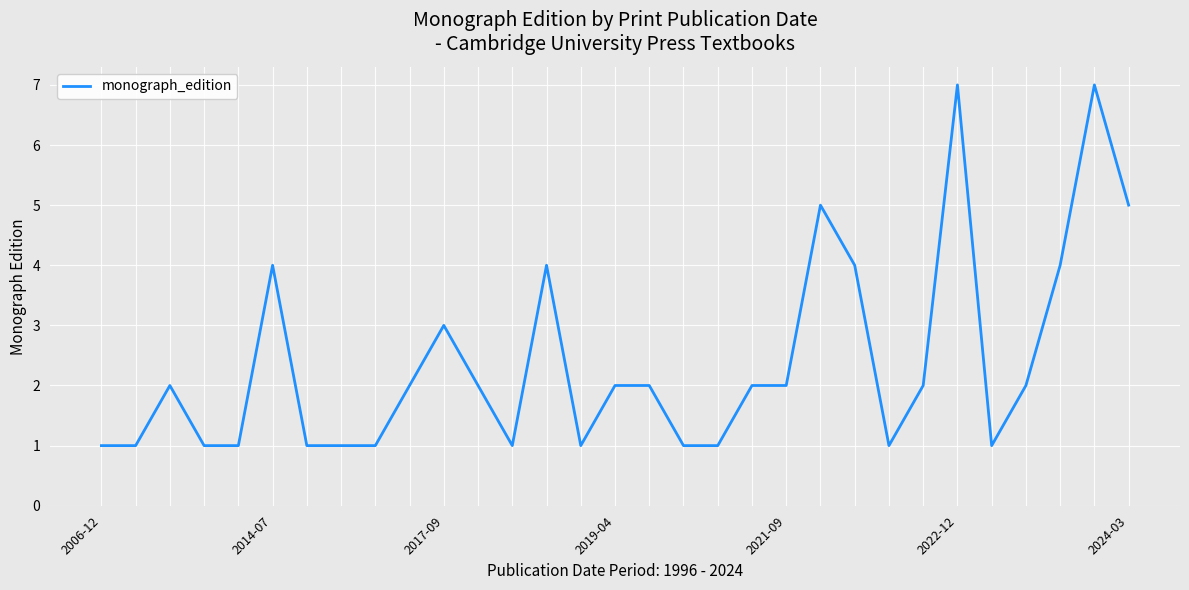

Does the chart have visible grid lines?

Yes